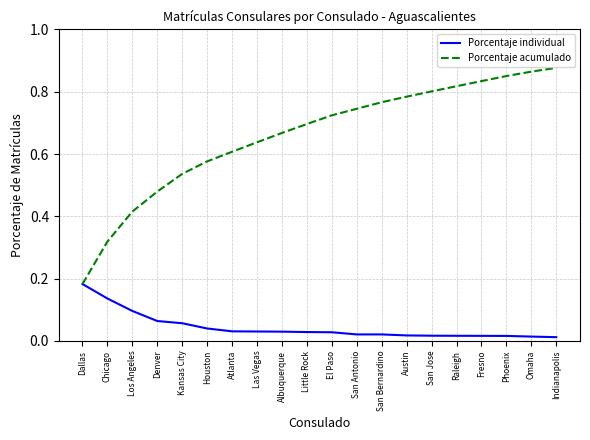

List the series in order of their peak value, highest first.

Porcentaje acumulado, Porcentaje individual